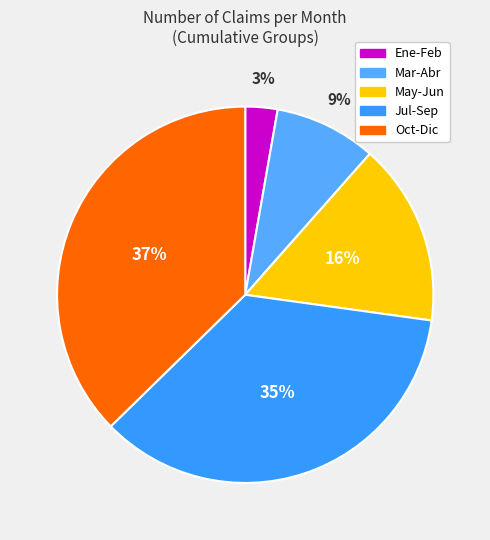

To the nearest percent, what is the average slice percentage?

20%